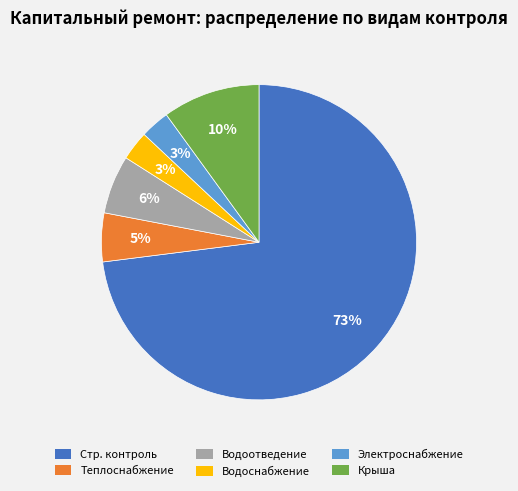

Is there a majority slice in this chart?

Yes